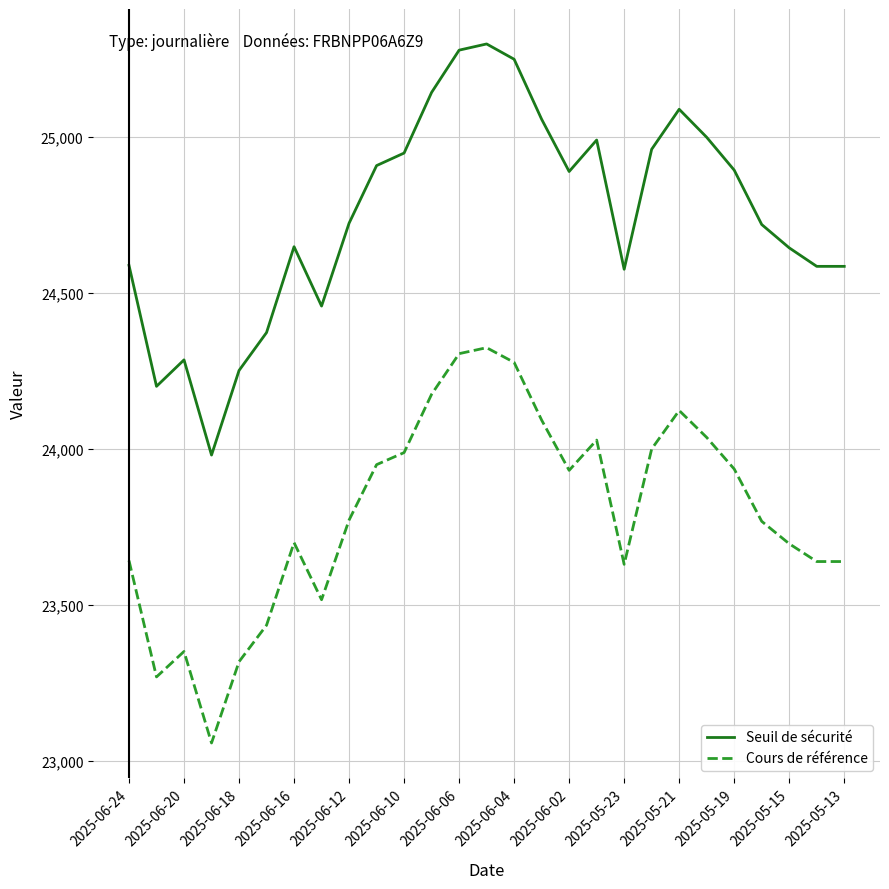

What is the maximum value shown in the chart?

25296.5